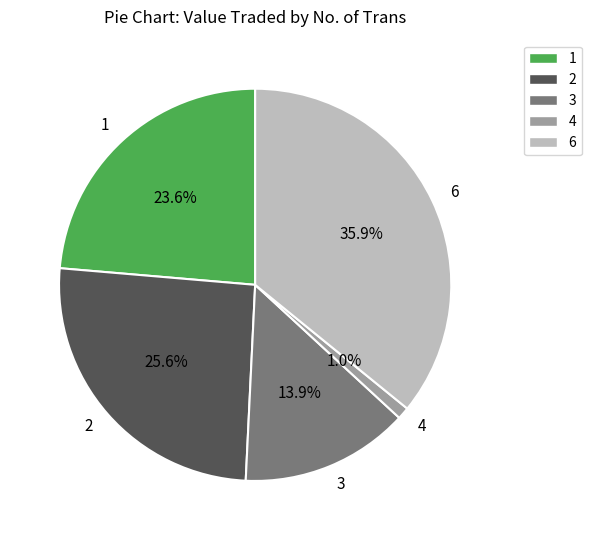

To the nearest percent, what portion does 1 represent?

24%